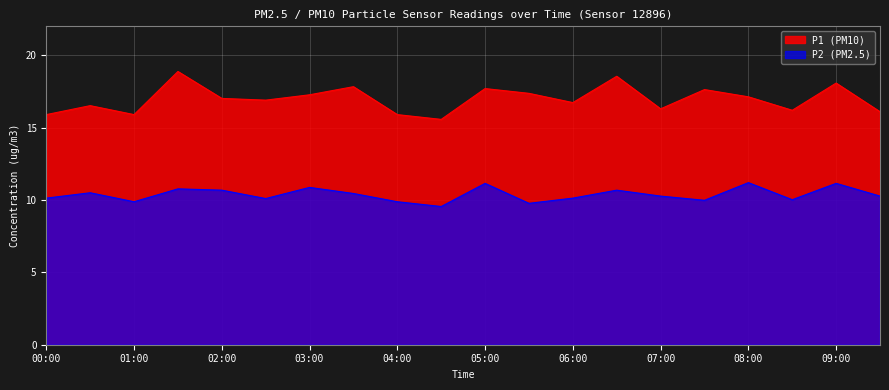

Rank the series by their maximum value, from highest to lowest.

P1 (PM10), P2 (PM2.5)